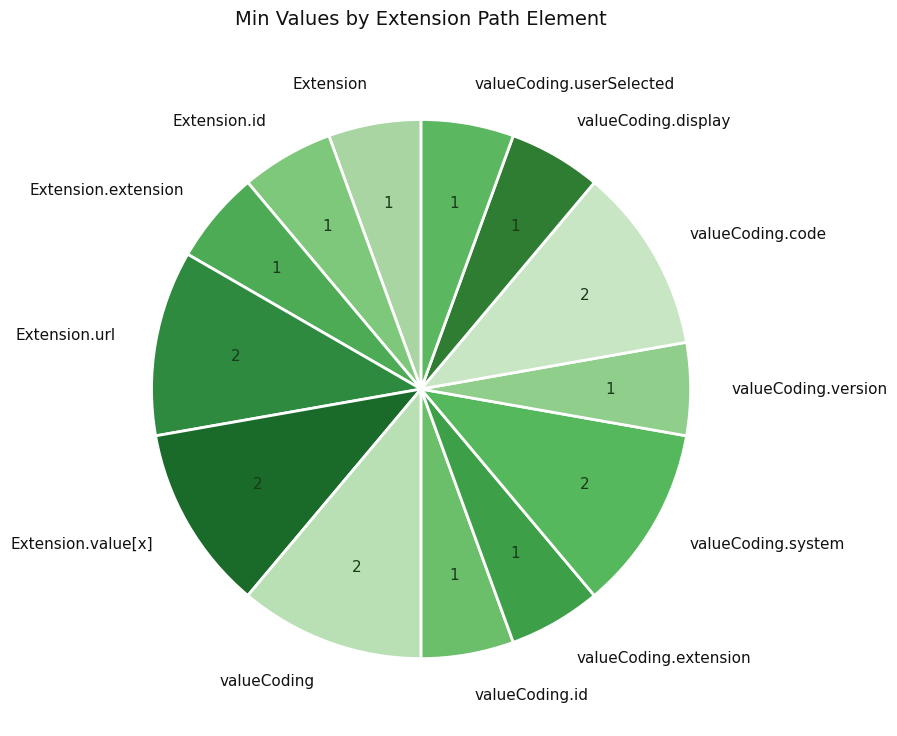

Approximately how many times larger is the value at Extension.extension compared to valueCoding.system?

0.5